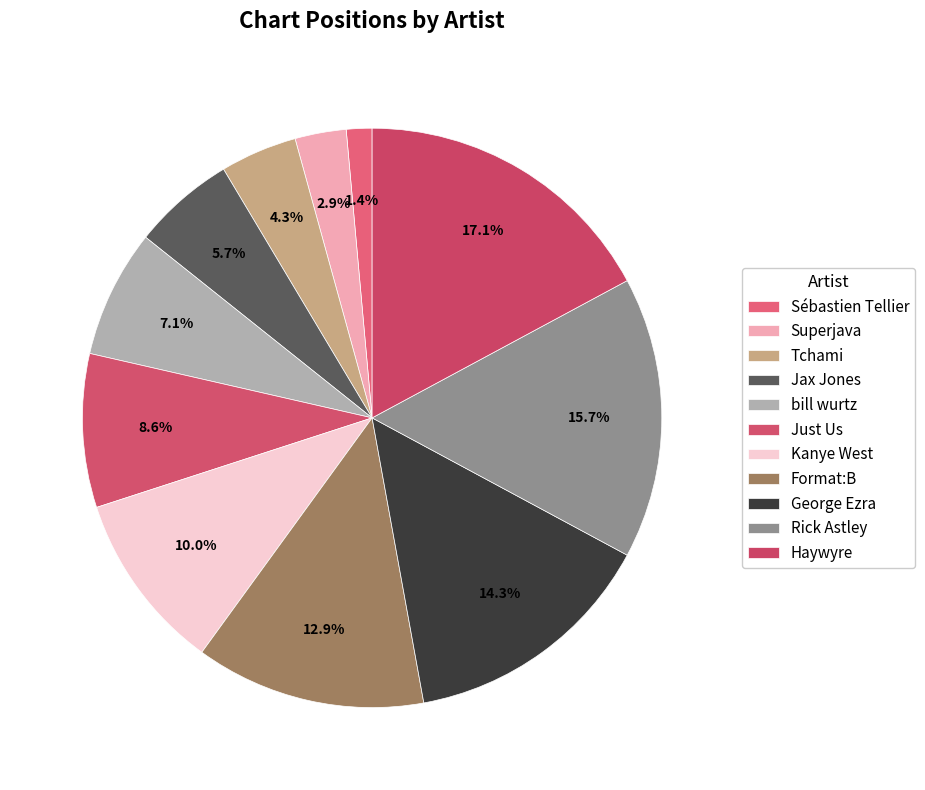

What percentage is the Rick Astley slice, to the nearest percent?

16%